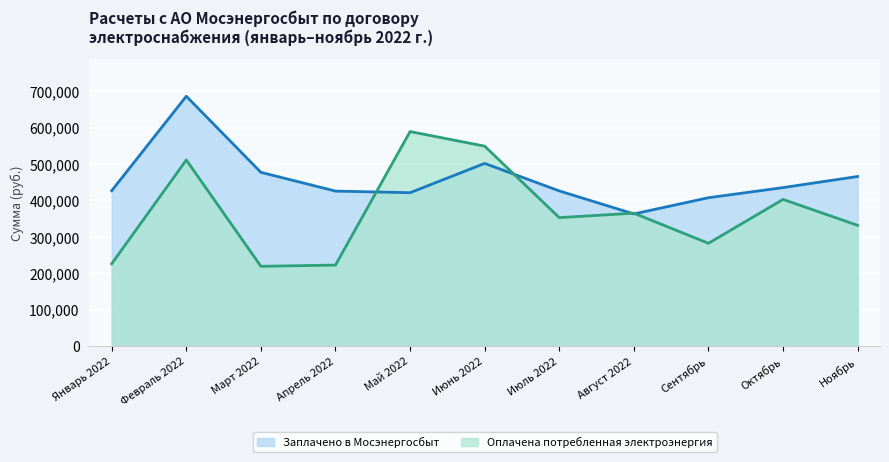

Where do Заплачено в Мосэнергосбыт and Оплачена потребленная электроэнергия first cross each other?

Апрель 2022 and Май 2022